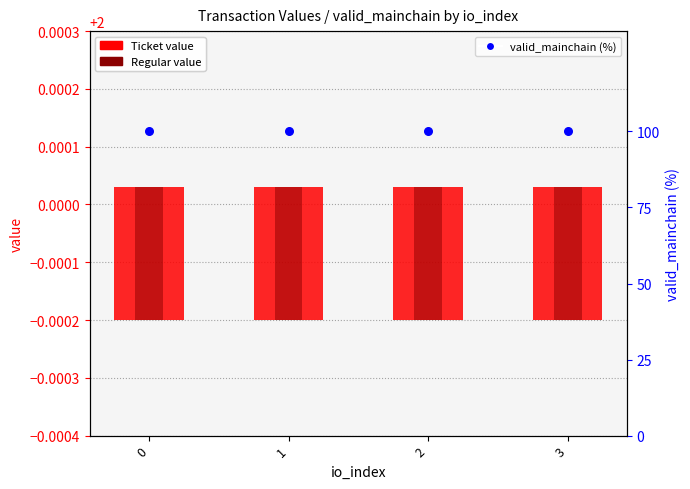

What are all the series names shown in the legend?

Ticket value, Regular value, valid_mainchain (%)